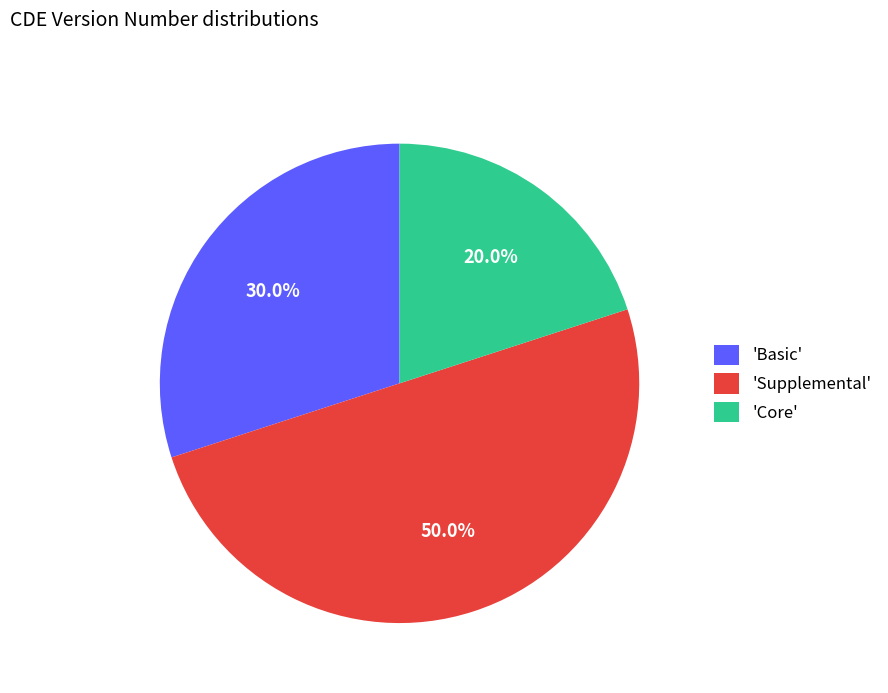

Rank the categories by value from highest to lowest.

'Supplemental', 'Basic', 'Core'